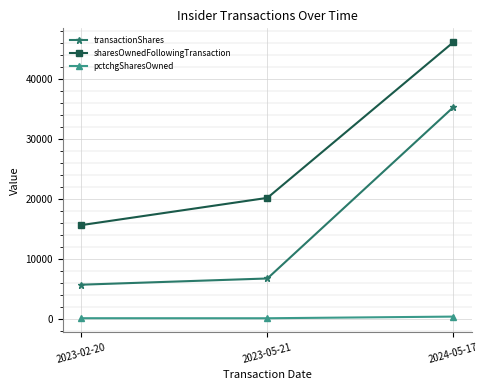

Rank the series by their maximum value, from lowest to highest.

pctchgSharesOwned, transactionShares, sharesOwnedFollowingTransaction